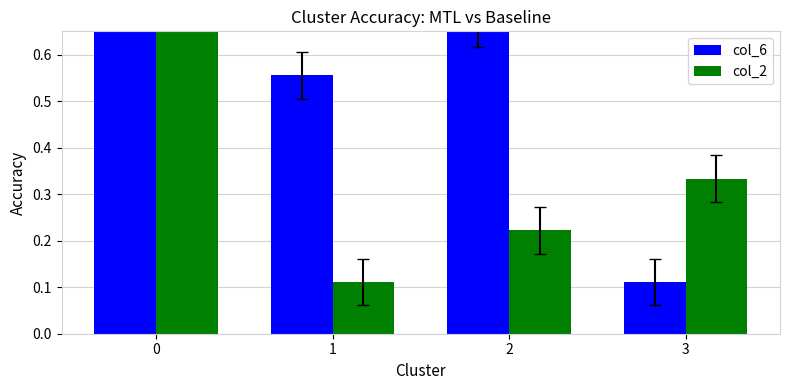

Read the col_6 value at 0.

0.9